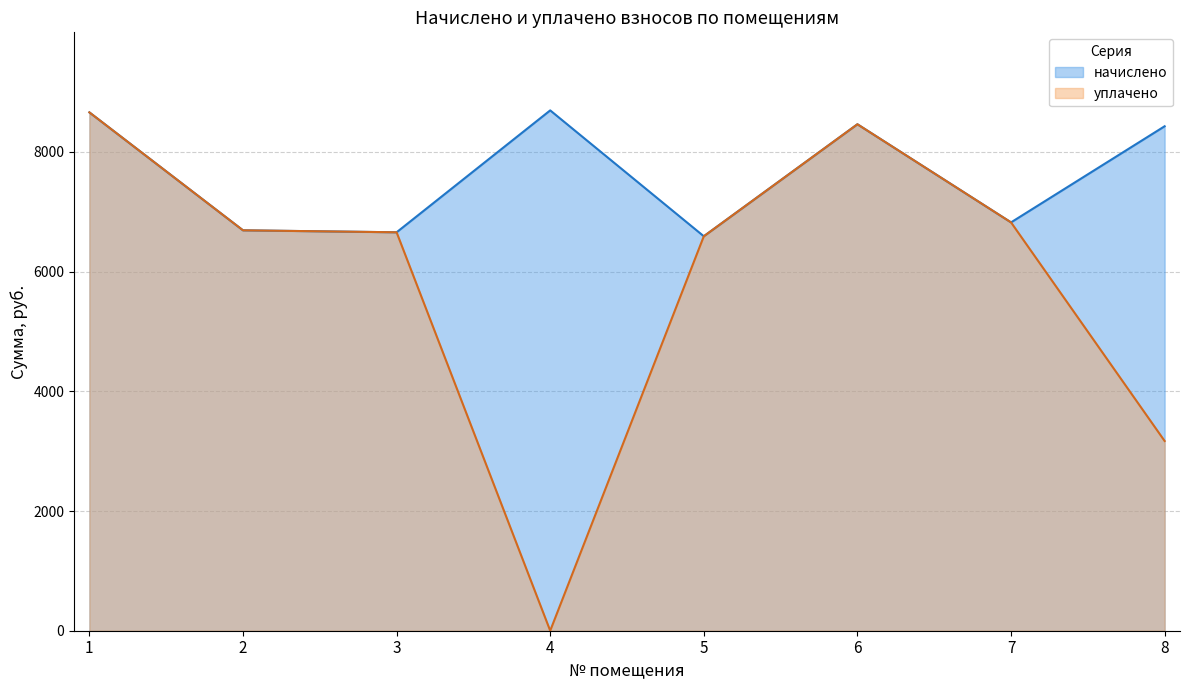

Between 4 and 3, which is larger?

4